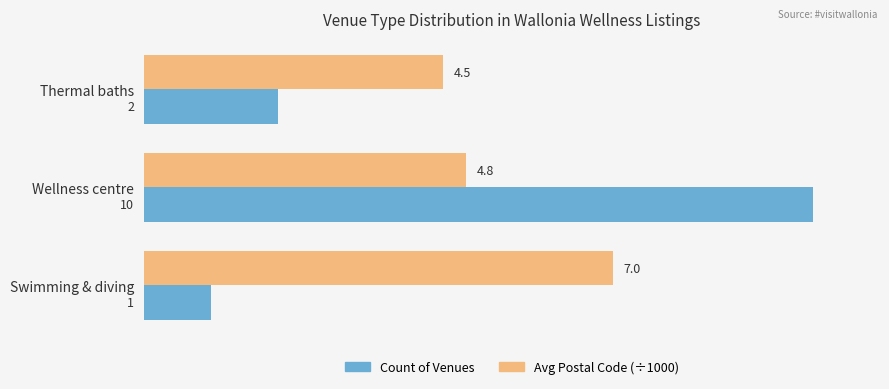

Rank the series at Swimming & diving from highest to lowest value.

Avg Postal Code (÷1000), Count of Venues